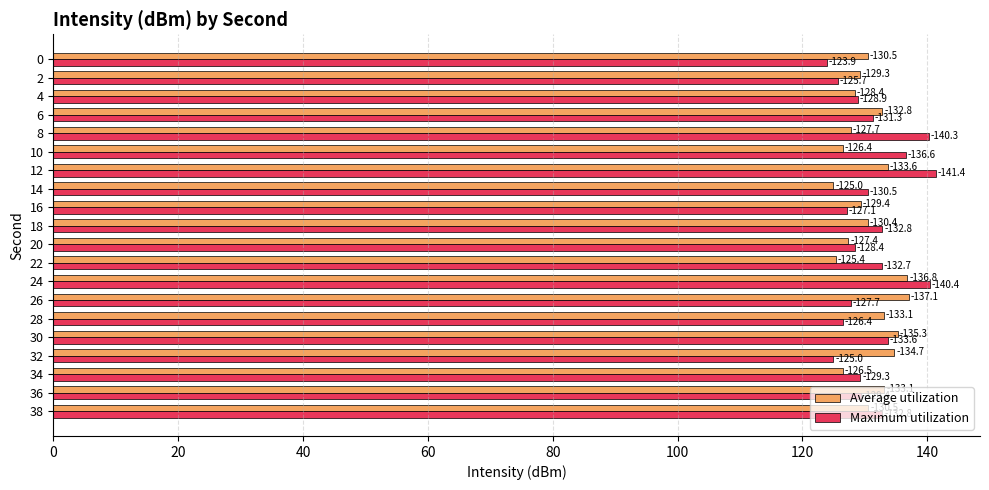

What are all the series names shown in the legend?

Average utilization, Maximum utilization